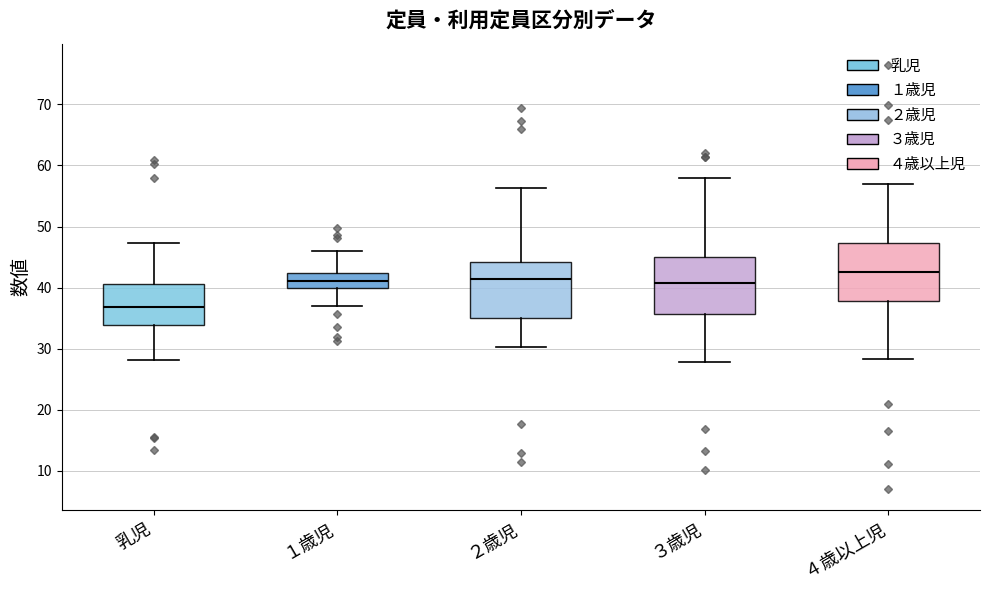

Reading left to right, transcribe this box plot: for each box, give where its median line is, the range the box spans, and where its two whiskers end, as read against the y-axis. The values are not printed on the chart, so give them approximately, as read against the axis.

乳児: median 37, box 34 to 41, whiskers 28 to 47
１歳児: median 41, box 40 to 42, whiskers 37 to 46
２歳児: median 41, box 35 to 44, whiskers 30 to 56
３歳児: median 41, box 36 to 45, whiskers 28 to 58
４歳以上児: median 43, box 38 to 47, whiskers 28 to 57